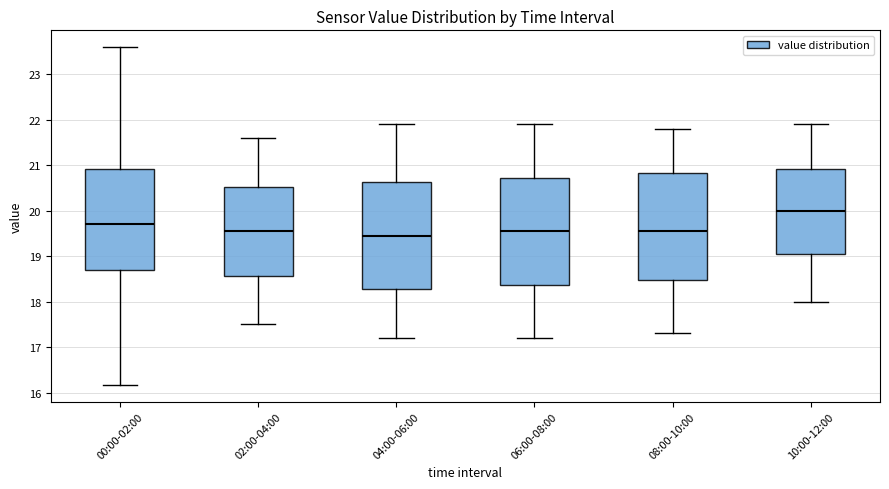

Reading left to right, read every box against the y-axis: the position of its median line, the range the box covers, and the ends of its whiskers. The values are not printed on the chart, so give them approximately, as read against the axis.

00:00-02:00: median 19.7, box 18.7 to 20.9, whiskers 16.2 to 23.6
02:00-04:00: median 19.6, box 18.6 to 20.5, whiskers 17.5 to 21.6
04:00-06:00: median 19.5, box 18.3 to 20.6, whiskers 17.2 to 21.9
06:00-08:00: median 19.6, box 18.4 to 20.7, whiskers 17.2 to 21.9
08:00-10:00: median 19.6, box 18.5 to 20.8, whiskers 17.3 to 21.8
10:00-12:00: median 20.0, box 19.1 to 20.9, whiskers 18.0 to 21.9